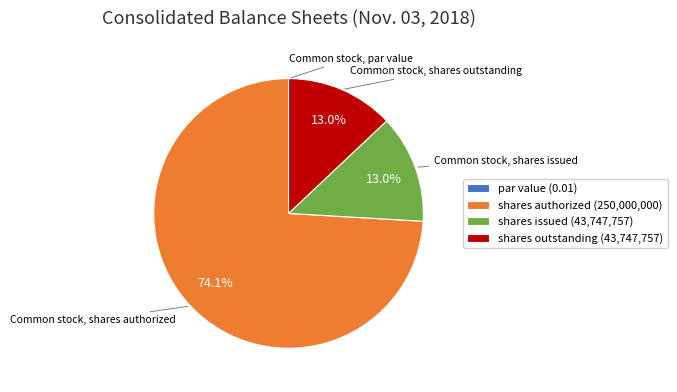

What percentage do shares issued (43,747,757) and shares authorized (250,000,000) together represent?

87.0%